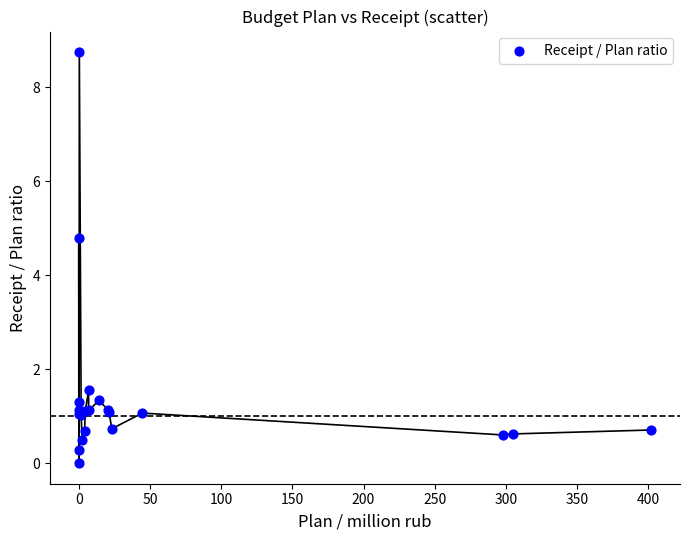

What Y value in the scatter plot is closest to 4?

4.8